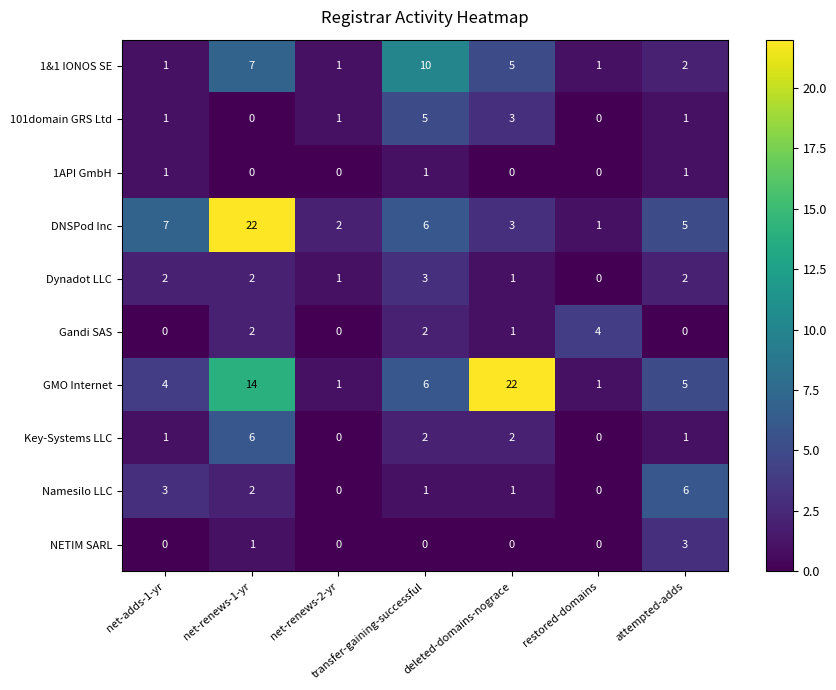

How many distinct data groups are displayed?

10